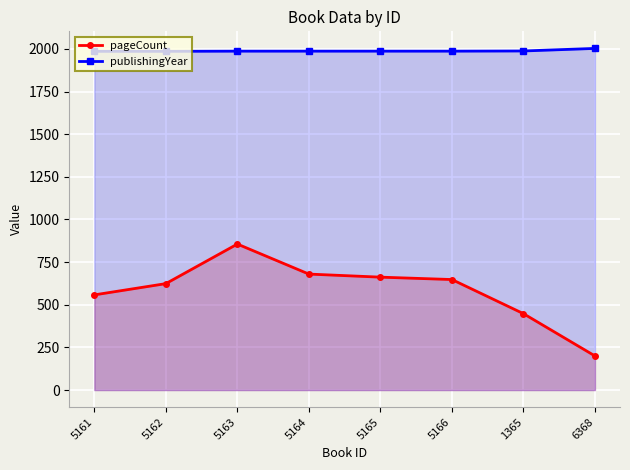

The publishingYear series shows 1987 at 5163. True or false?

True